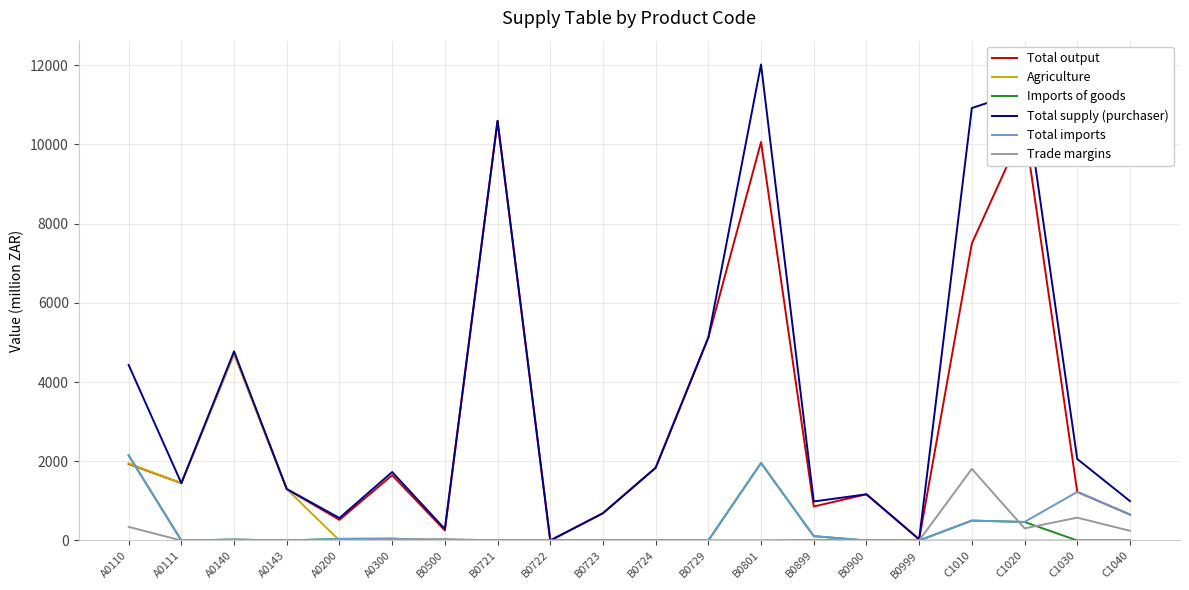

What is the greatest value displayed?

12020.9